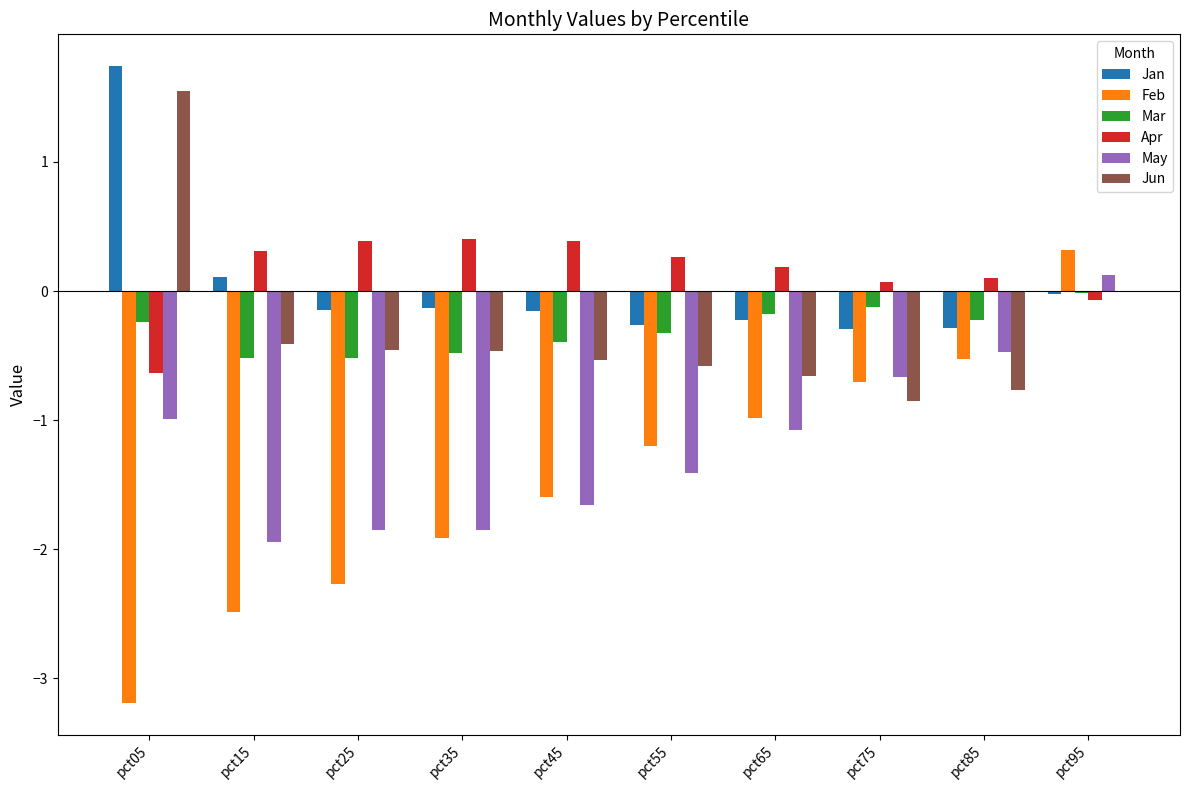

How many data points in Apr are above 0?

8